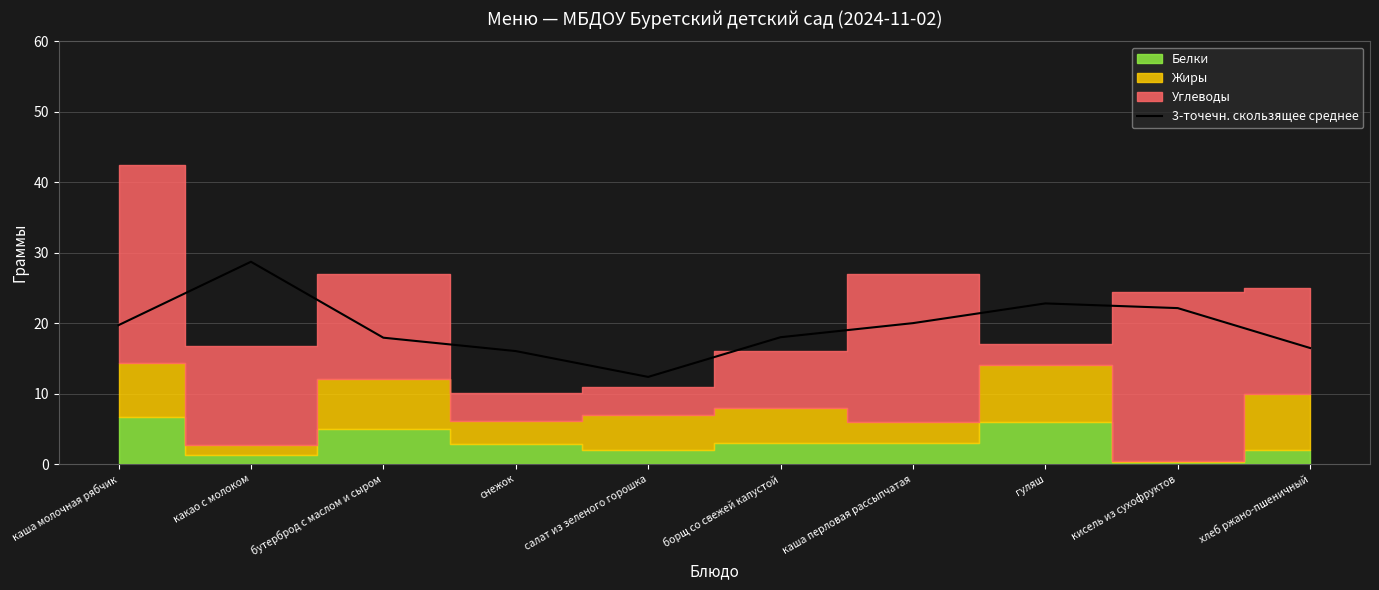

At which label does 3-точечн. скользящее среднее reach its peak?

какао с молоком